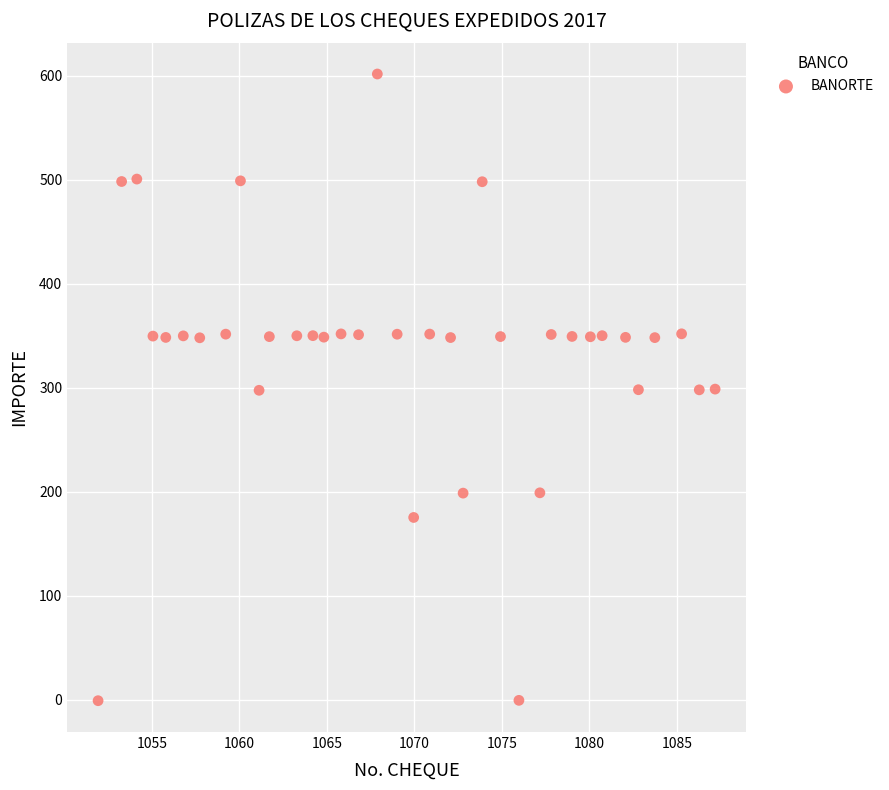

What is the range of X values (max minus min)?

35.3